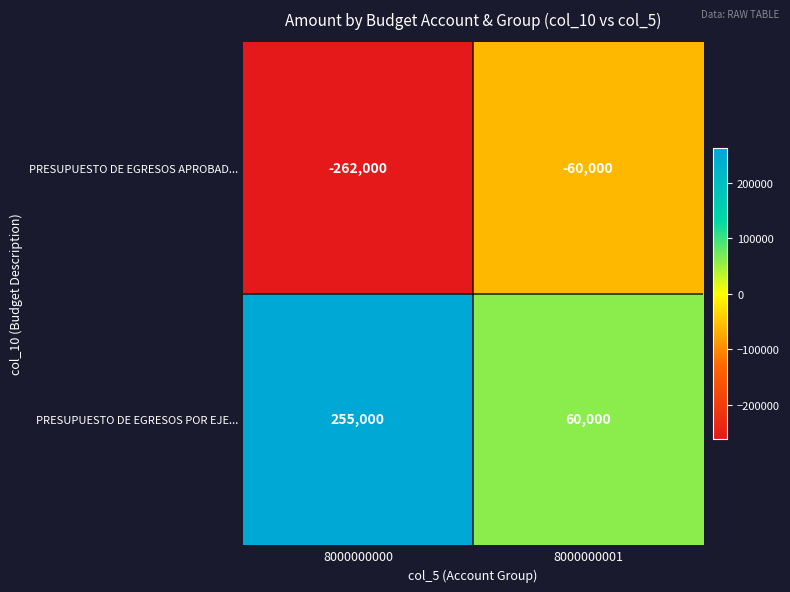

What is the spread (max minus min) of values at 8000000000?

517000